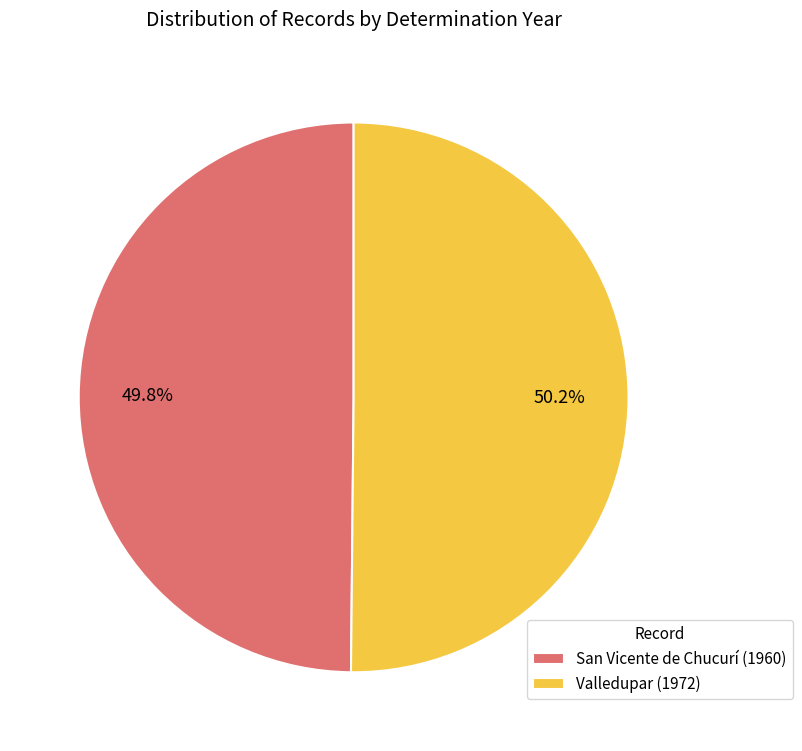

Is there a majority slice in this chart?

Yes